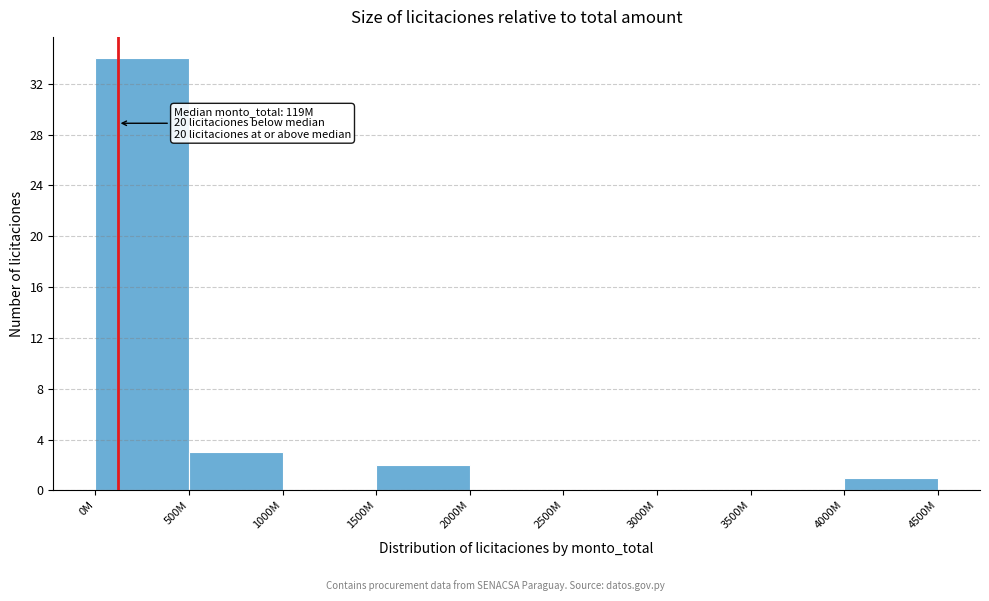

Reading left to right, transcribe all the data shown in this chart.

0M=34	500M=3	1000M=0	1500M=2	2000M=0	2500M=0	3000M=0	3500M=0	4000M=1